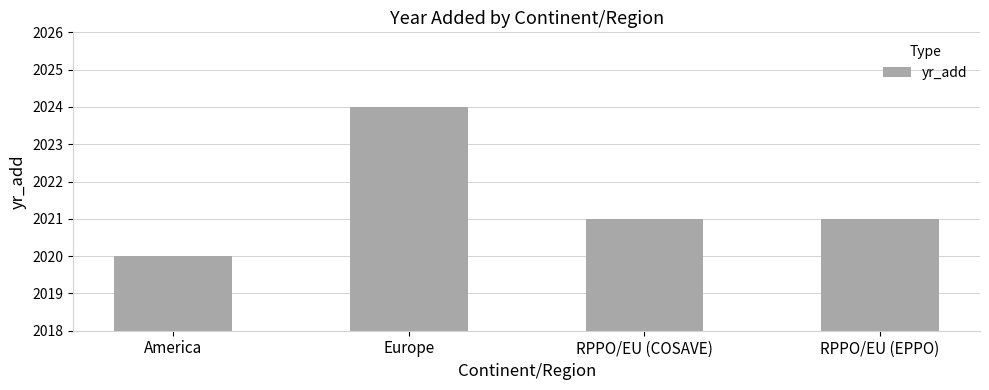

What is the average value?

2022